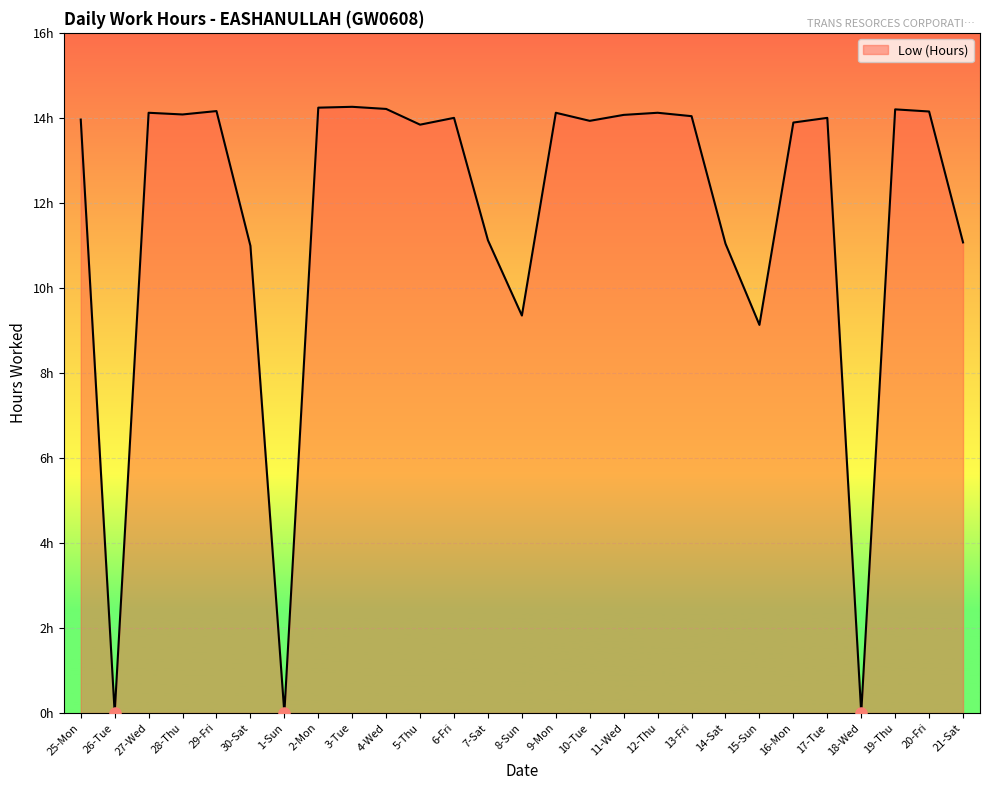

Between 18-Wed and 28-Thu, which is larger?

28-Thu